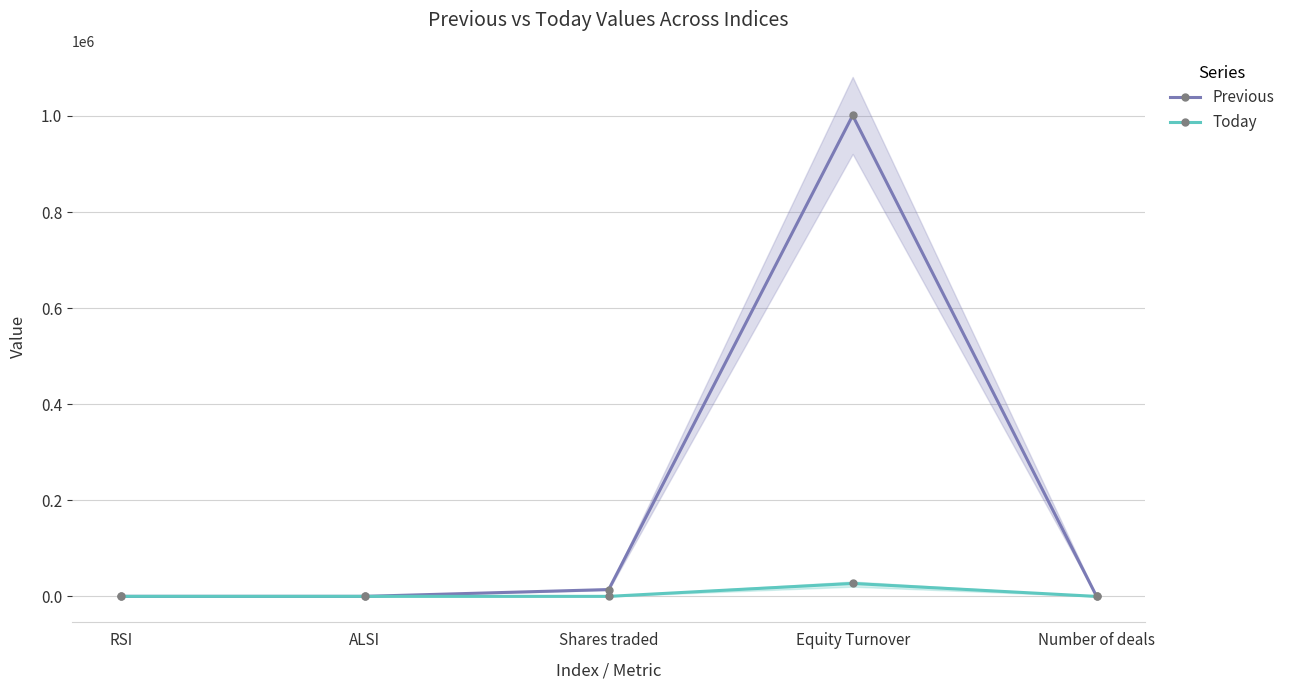

The value of Previous at RSI is 125.1. True or false?

True